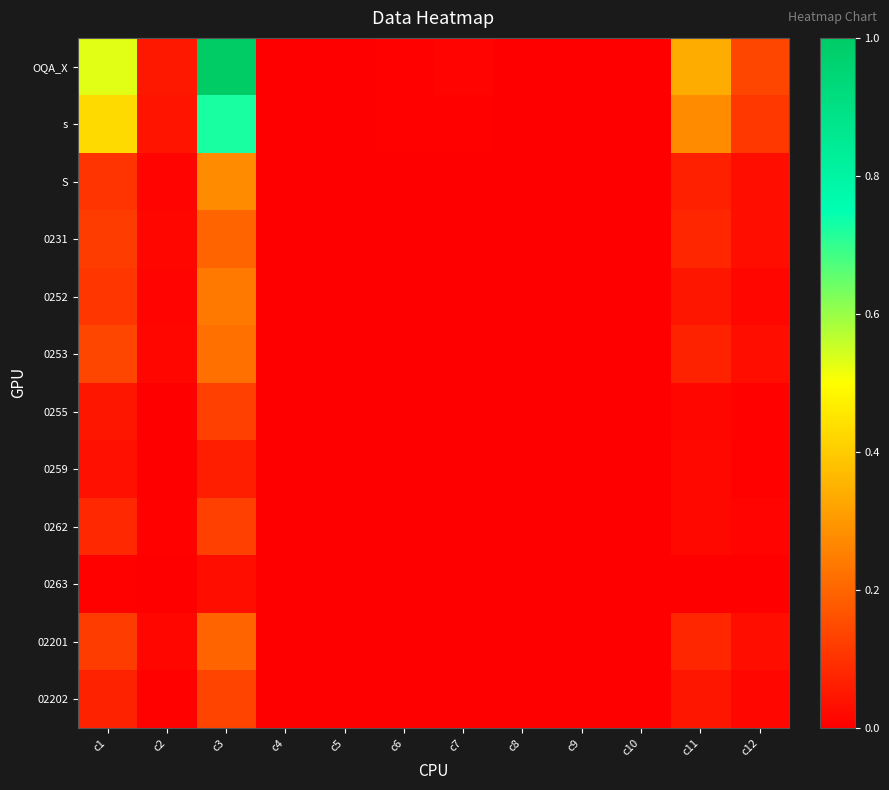

Reading right to left, extract all data points from this chart.

OQA_X: c12=0.1	c11=0.3	c10=0.0	c9=0.0	c8=0.0	c7=0.0	c6=0.0	c5=0.0	c4=0.0	c3=1.0	c2=0.1	c1=0.5
s: c12=0.1	c11=0.3	c10=0.0	c9=0.0	c8=0.0	c7=0.0	c6=0.0	c5=0.0	c4=0.0	c3=0.7	c2=0.0	c1=0.4
S: c12=0.0	c11=0.1	c10=0.0	c9=0.0	c8=0.0	c7=0.0	c6=0.0	c5=0.0	c4=0.0	c3=0.3	c2=0.0	c1=0.1
0231: c12=0.0	c11=0.1	c10=0.0	c9=0.0	c8=0.0	c7=0.0	c6=0.0	c5=0.0	c4=0.0	c3=0.2	c2=0.0	c1=0.1
0252: c12=0.0	c11=0.0	c10=0.0	c9=0.0	c8=0.0	c7=0.0	c6=0.0	c5=0.0	c4=0.0	c3=0.2	c2=0.0	c1=0.1
0253: c12=0.0	c11=0.1	c10=0.0	c9=0.0	c8=0.0	c7=0.0	c6=0.0	c5=0.0	c4=0.0	c3=0.2	c2=0.0	c1=0.1
0255: c12=0.0	c11=0.0	c10=0.0	c9=0.0	c8=0.0	c7=0.0	c6=0.0	c5=0.0	c4=0.0	c3=0.1	c2=0.0	c1=0.0
0259: c12=0.0	c11=0.0	c10=0.0	c9=0.0	c8=0.0	c7=0.0	c6=0.0	c5=0.0	c4=0.0	c3=0.1	c2=0.0	c1=0.0
0262: c12=0.0	c11=0.0	c10=0.0	c9=0.0	c8=0.0	c7=0.0	c6=0.0	c5=0.0	c4=0.0	c3=0.1	c2=0.0	c1=0.1
0263: c12=0.0	c11=0.0	c10=0.0	c9=0.0	c8=0.0	c7=0.0	c6=0.0	c5=0.0	c4=0.0	c3=0.0	c2=0.0	c1=0.0
02201: c12=0.0	c11=0.1	c10=0.0	c9=0.0	c8=0.0	c7=0.0	c6=0.0	c5=0.0	c4=0.0	c3=0.2	c2=0.0	c1=0.1
02202: c12=0.0	c11=0.0	c10=0.0	c9=0.0	c8=0.0	c7=0.0	c6=0.0	c5=0.0	c4=0.0	c3=0.1	c2=0.0	c1=0.1